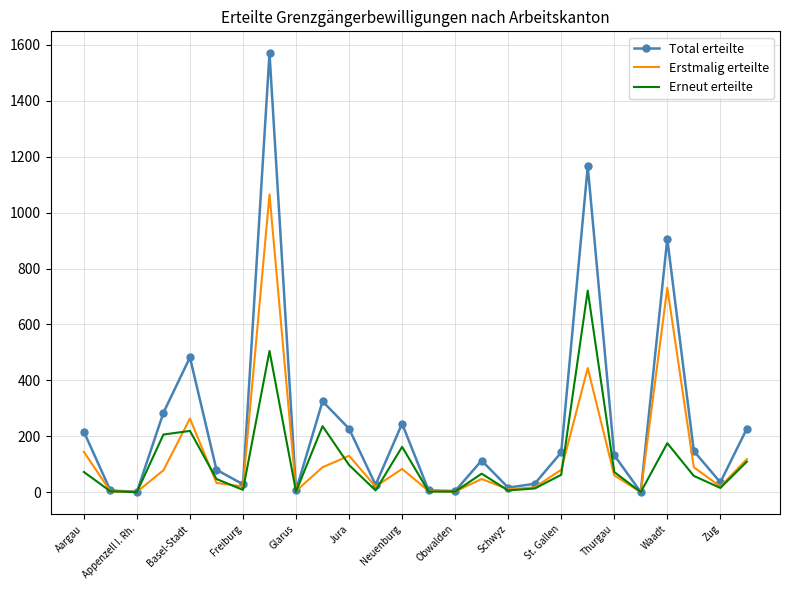

Which series has the widest spread of values?

Total erteilte